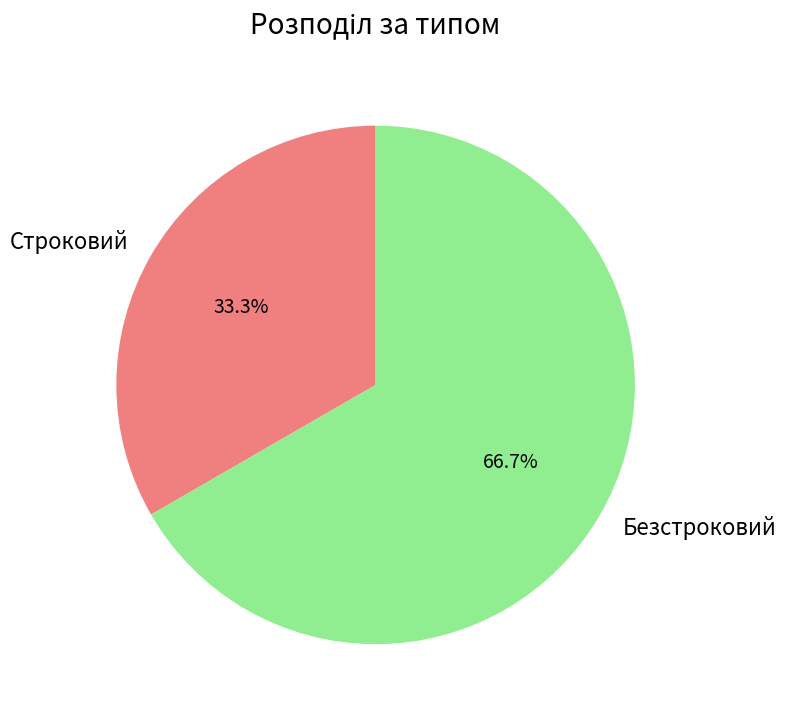

Which category has the smallest portion of the pie?

Строковий